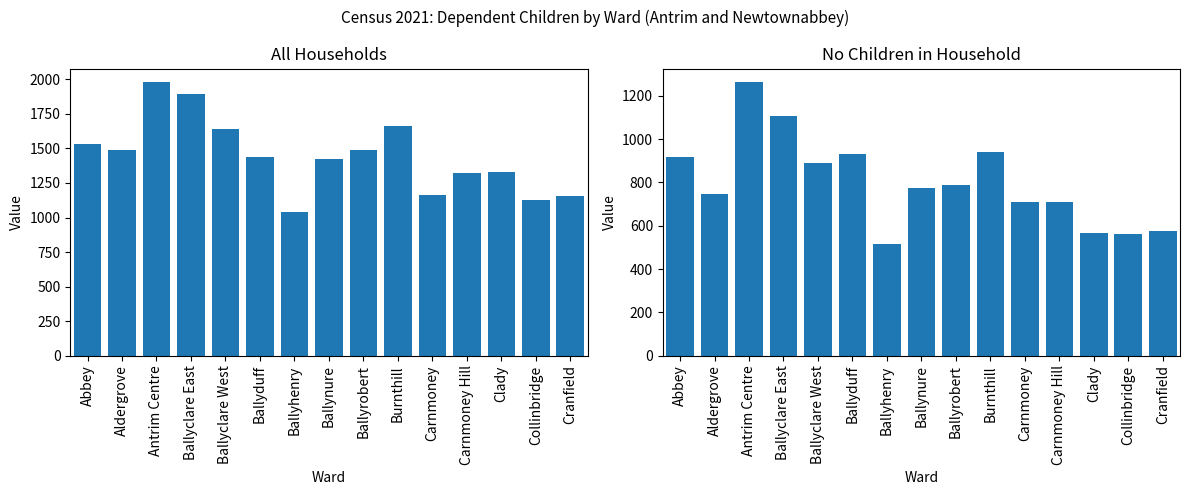

Is it true that No children in household equals 891 at Ballyclare West?

True